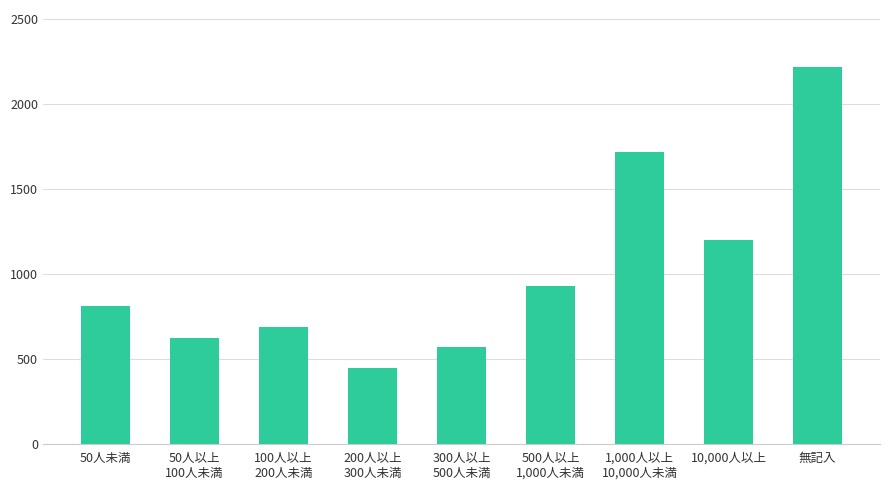

True or false: the data shows 929 at 500人以上
1,000人未満.

True